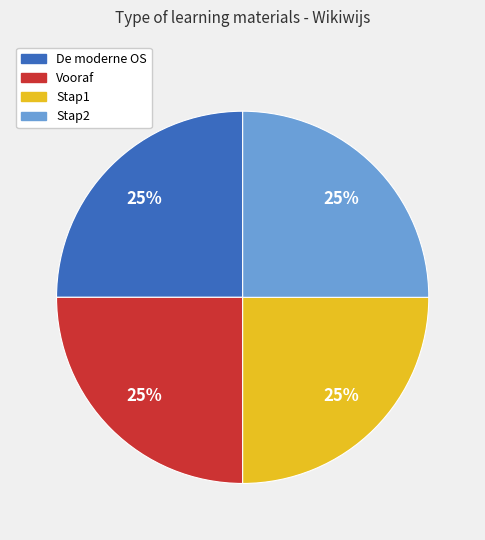

The Vooraf slice represents 40% of the pie. True or false?

False